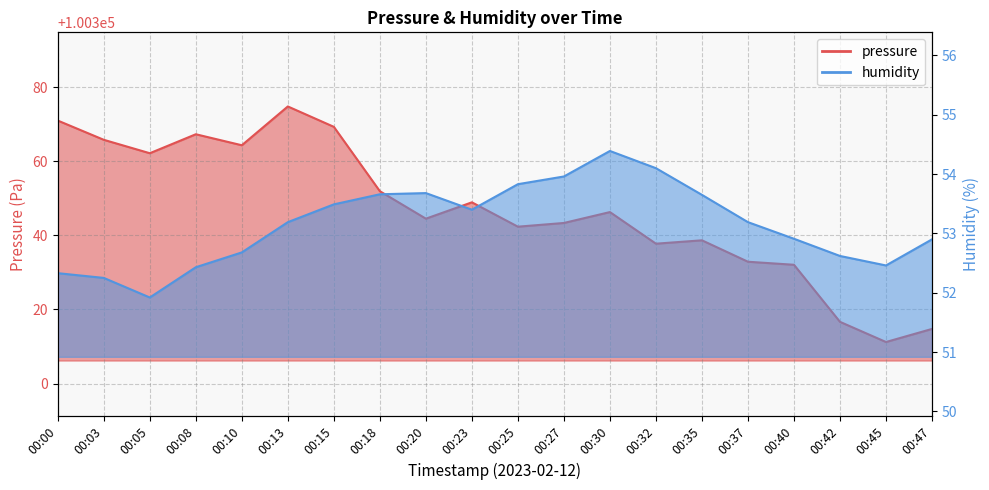

What is the sum of all humidity values?

1063.0